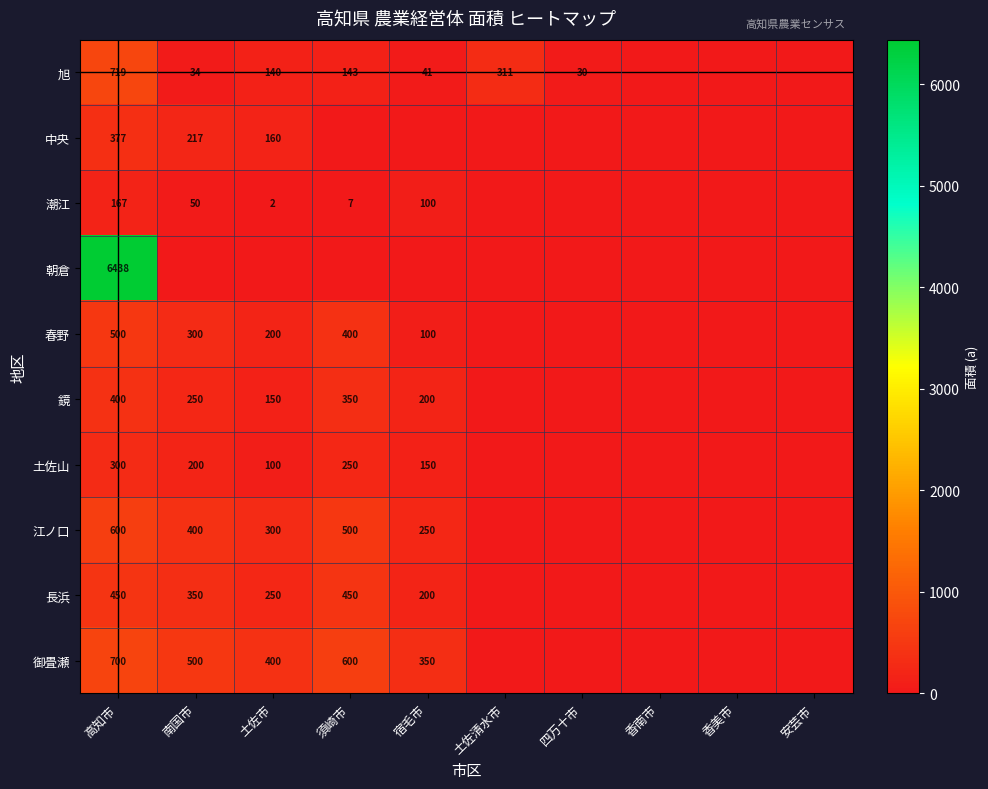

What is the total value across all series at 高知市?

10651